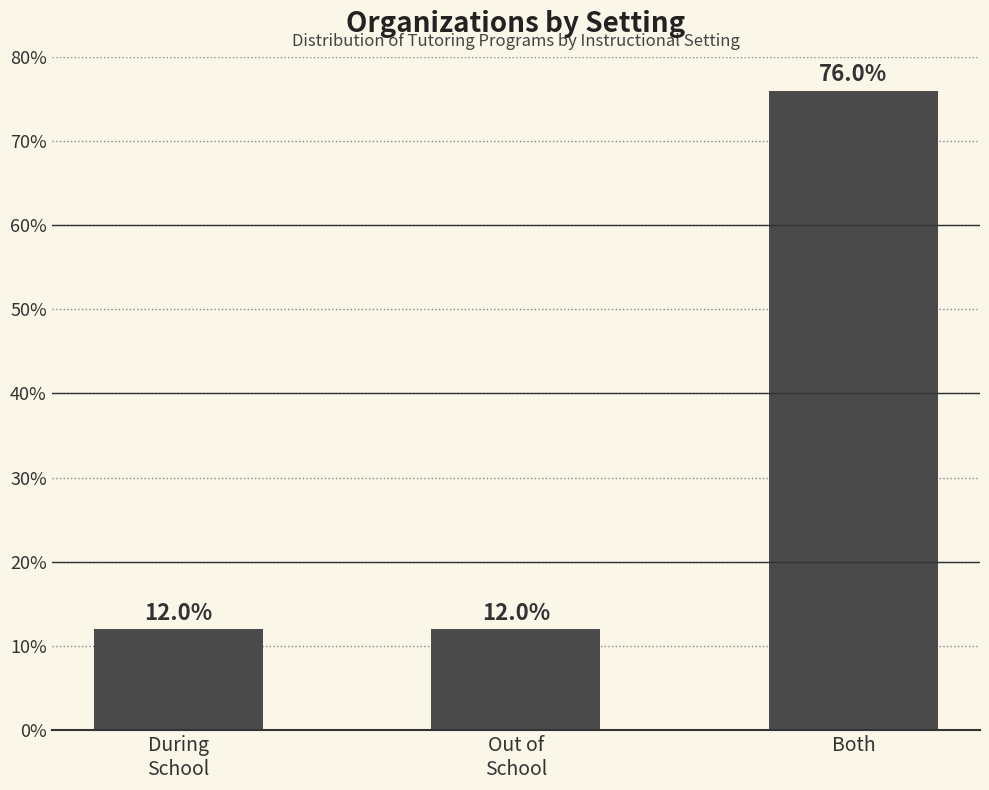

How many values are between 12 and 76?

3